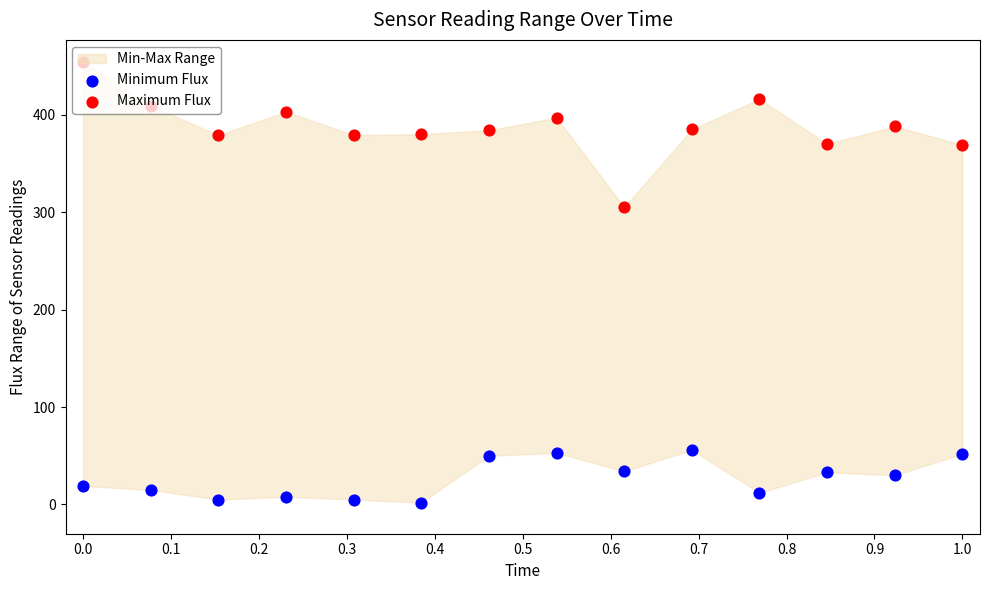

At how many categories does at least one series exceed 407?

3